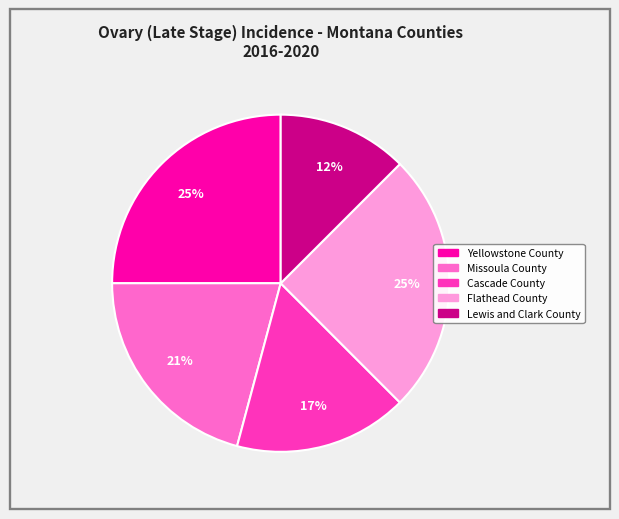

Approximately how many times larger is the value at Yellowstone County compared to Flathead County?

1.0